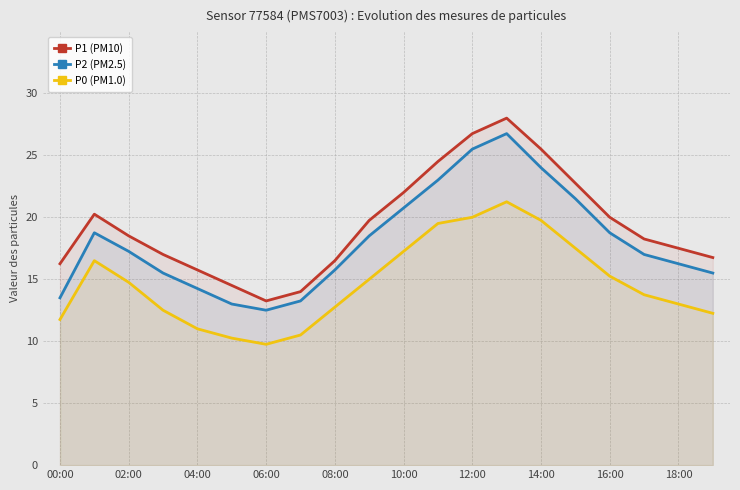

What is the maximum value for P2 (PM2.5)?

26.8